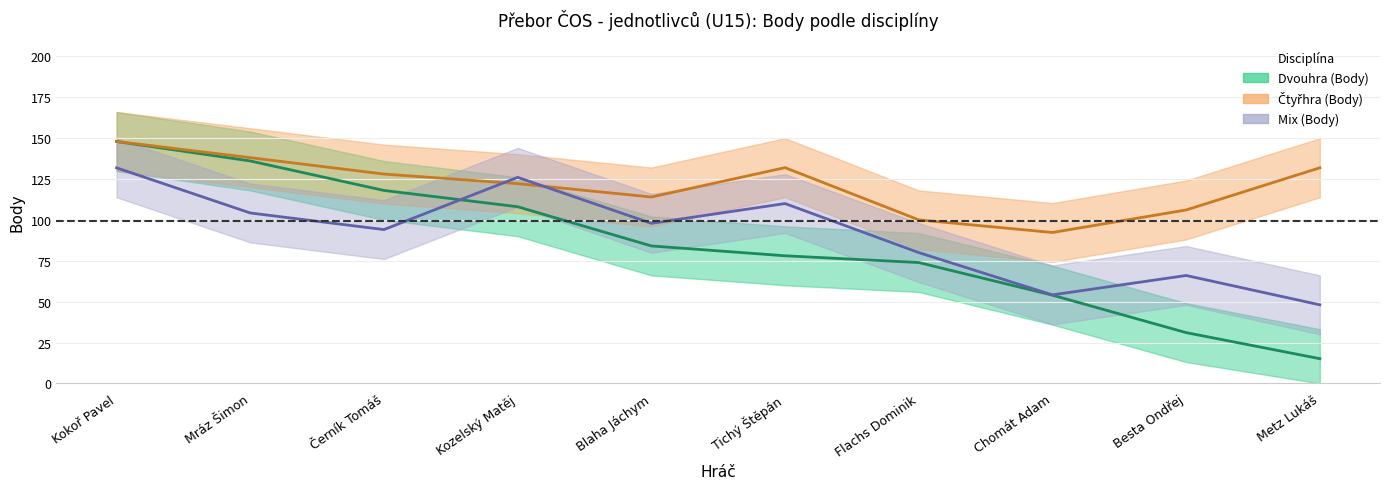

How many data points does each series have?

10